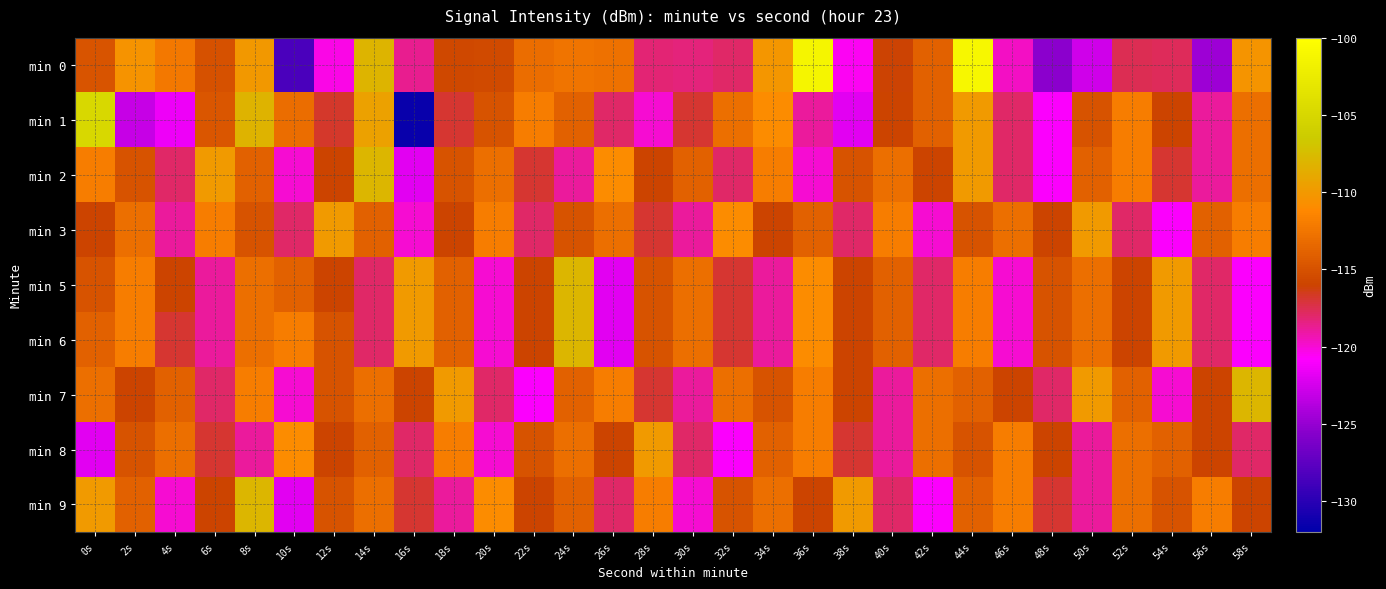

What is the difference between the highest and lowest values at 2s?

12.6